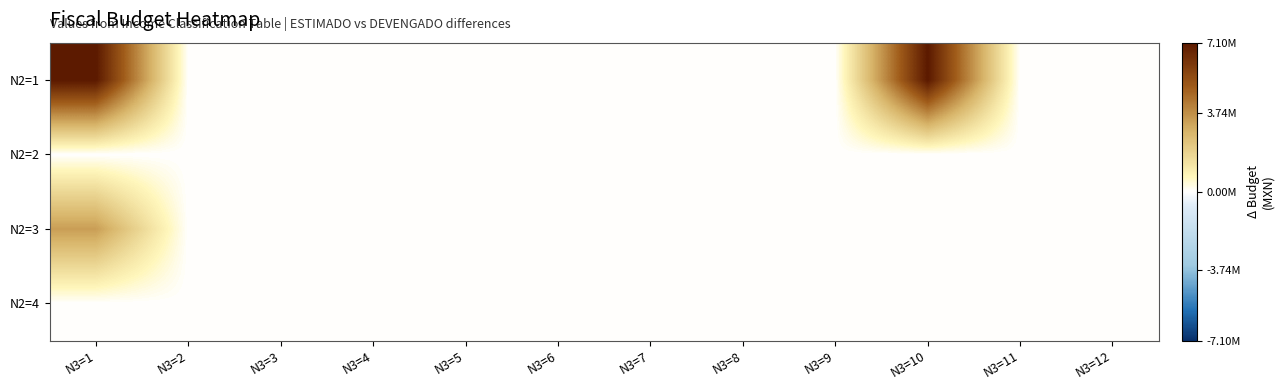

Reading left to right, what are all the values shown in this chart?

N2=1: N3=1=7100000.0	N3=2=0.0	N3=3=0.0	N3=4=0.0	N3=5=0.0	N3=6=0.0	N3=7=0.0	N3=8=0.0	N3=9=0.0	N3=10=7100000.0	N3=11=0.0	N3=12=0.0
N2=2: N3=1=0.0	N3=2=0.0	N3=3=0.0	N3=4=0.0	N3=5=0.0	N3=6=0.0	N3=7=0.0	N3=8=0.0	N3=9=0.0	N3=10=0.0	N3=11=0.0	N3=12=0.0
N2=3: N3=1=3361695.9	N3=2=0.0	N3=3=0.0	N3=4=0.0	N3=5=0.0	N3=6=0.0	N3=7=0.0	N3=8=0.0	N3=9=0.0	N3=10=0.0	N3=11=0.0	N3=12=0.0
N2=4: N3=1=0.0	N3=2=0.0	N3=3=0.0	N3=4=0.0	N3=5=0.0	N3=6=0.0	N3=7=0.0	N3=8=0.0	N3=9=0.0	N3=10=0.0	N3=11=0.0	N3=12=0.0